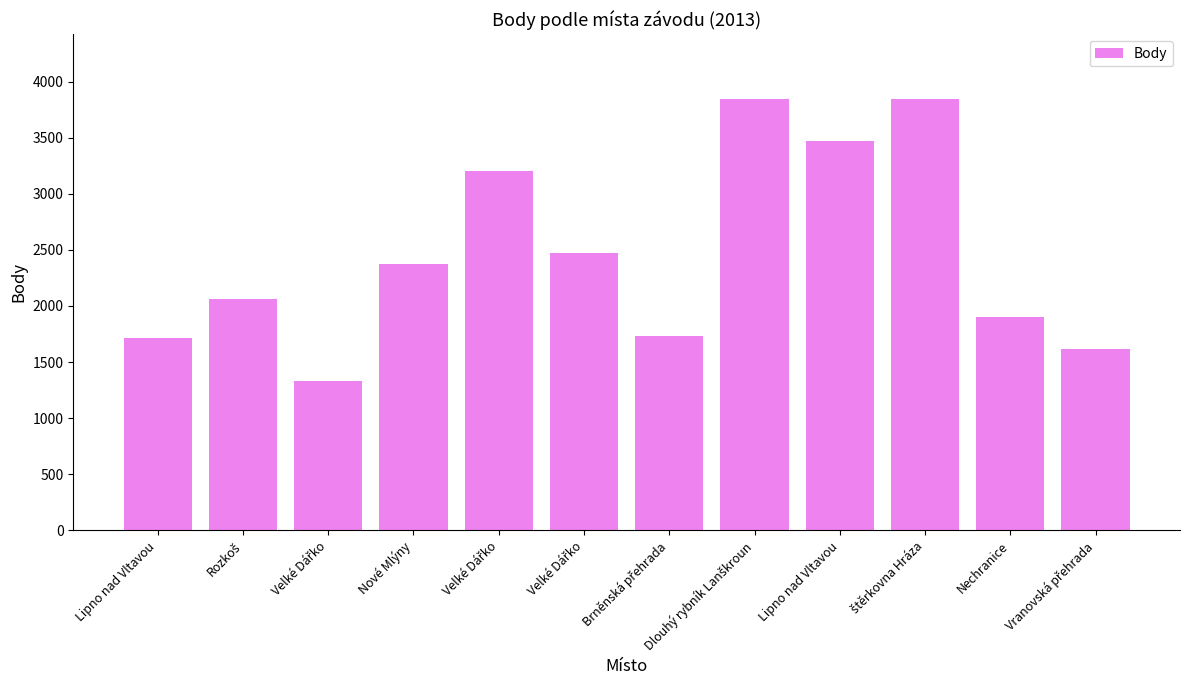

Reading left to right, extract all data points from this chart.

1717	2058	1330	2372	3200	2472	1734	3845	3466	3845	1898	1621